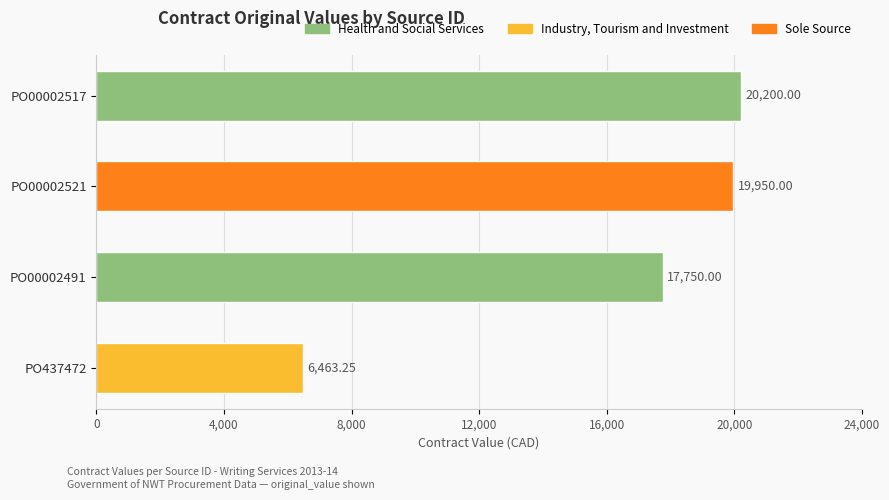

List the labels in order of value, largest first.

PO00002517, PO00002521, PO00002491, PO437472